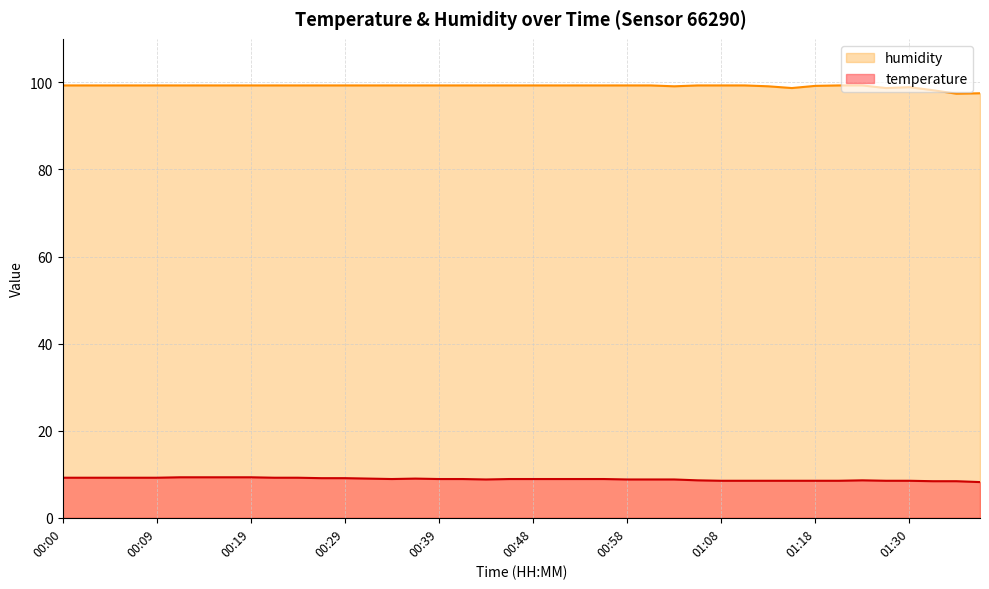

Which category has the lowest value across all series?

01:38